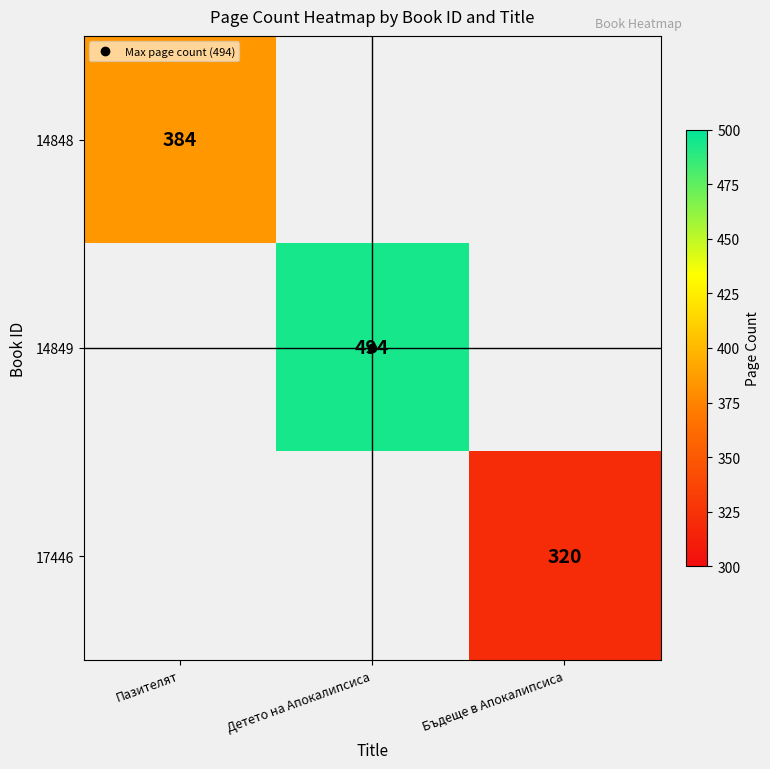

Between Пазителят and Детето на Апокалипсиса, which series saw the biggest shift?

14849